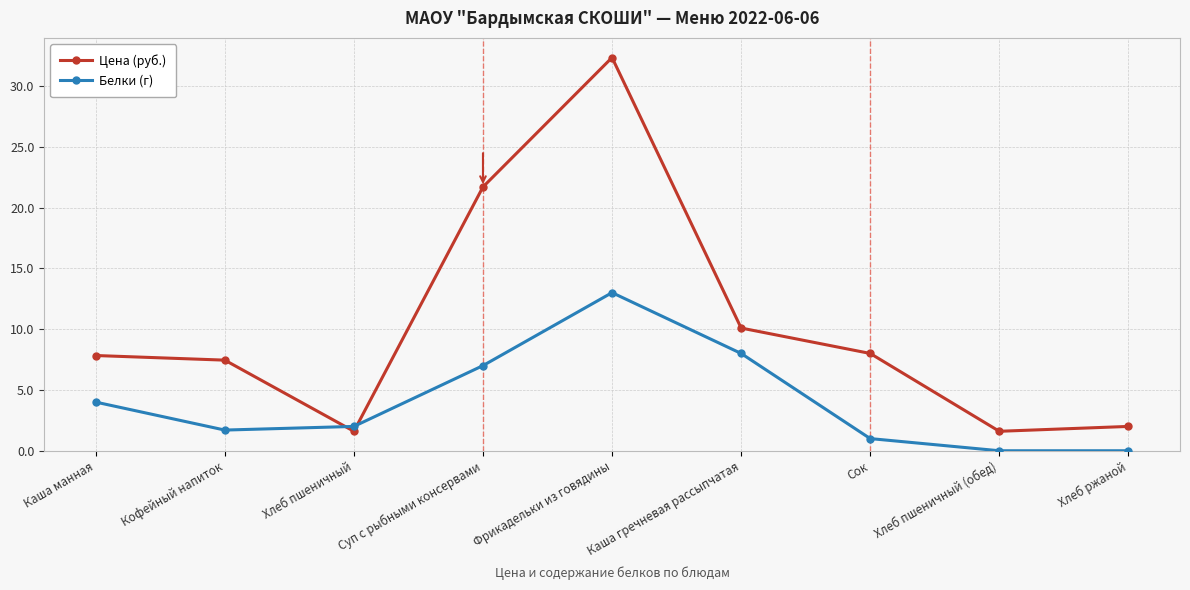

True or false: Цена (руб.) has more than 1 points higher than both neighbors.

False